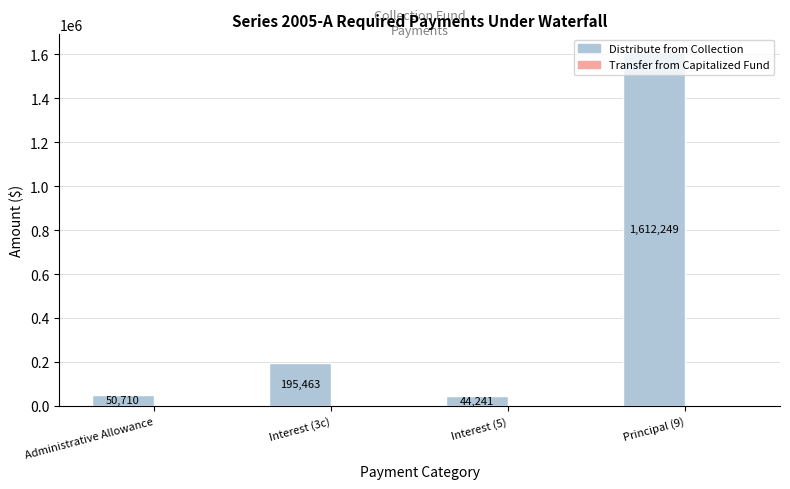

The chart shows a value of 1612249.5 at Principal (9). True or false?

True